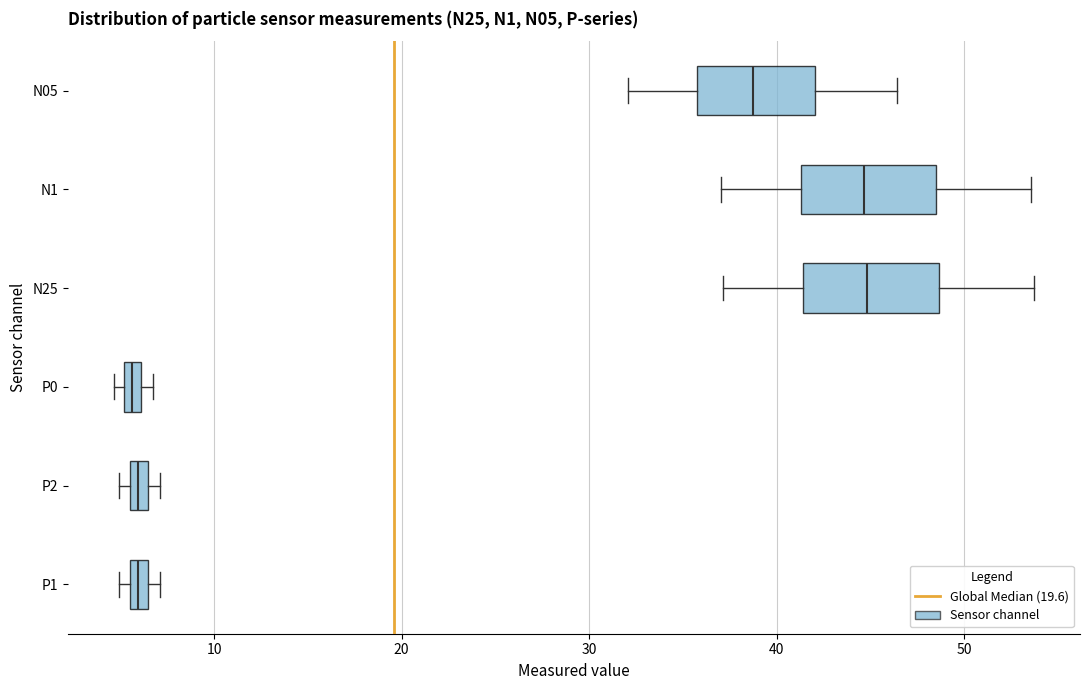

Where is the left edge of the box for N25 on the x-axis? The values are not printed on the chart, so give them approximately, as read against the axis.

41